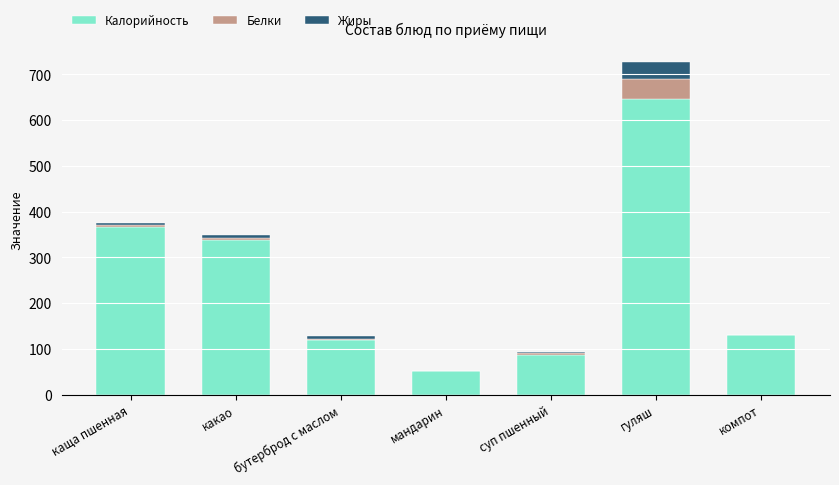

What are all the series names shown in the legend?

Калорийность, Белки, Жиры